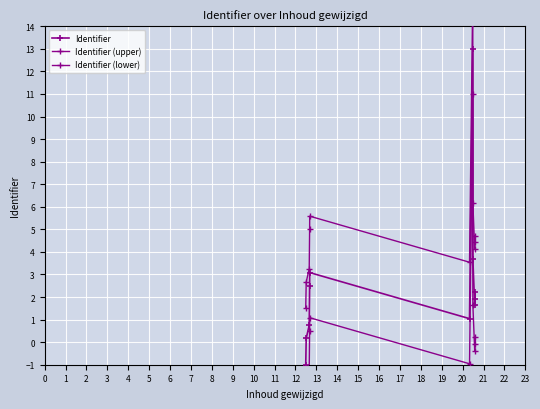

What are all the series names shown in the legend?

Identifier, Identifier (upper), Identifier (lower)